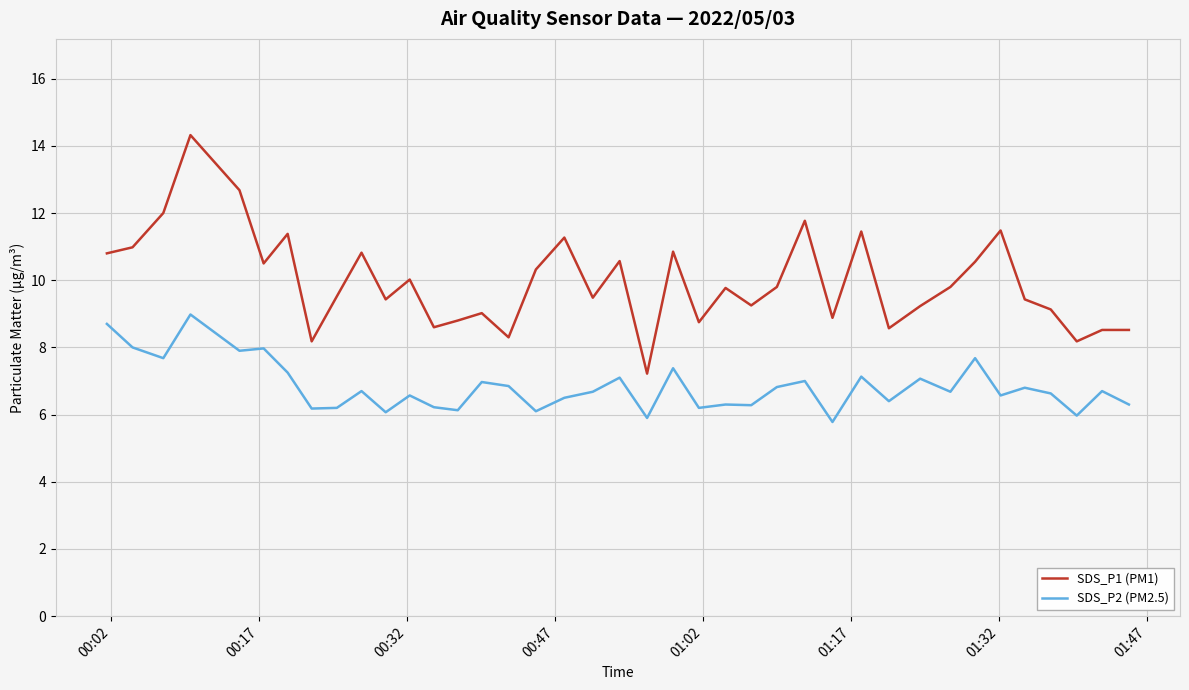

Rank the series by their maximum value, from lowest to highest.

SDS_P2 (PM2.5), SDS_P1 (PM1)